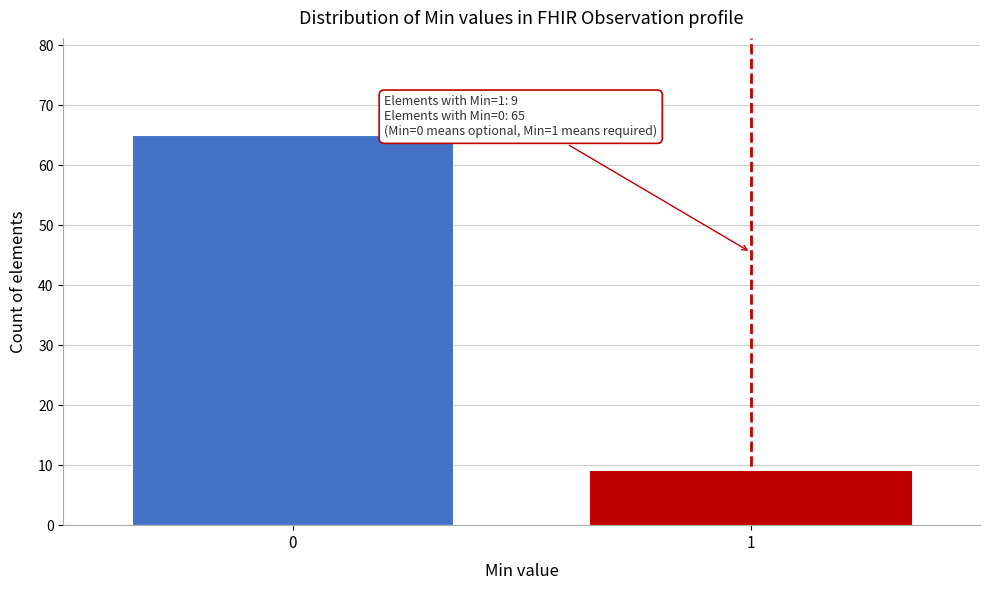

Reading right to left, extract all data points from this chart.

9	65